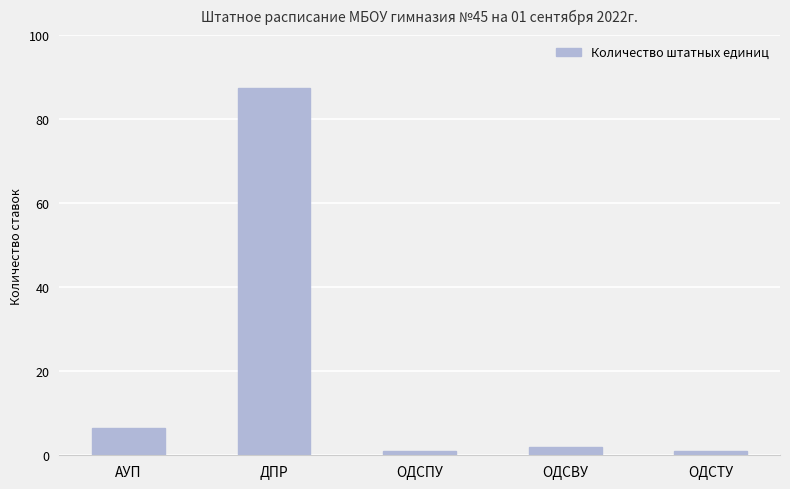

Where is the data nearest to the value 44?

АУП